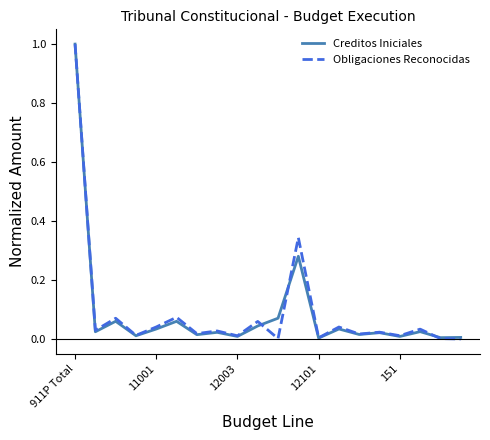

What is the greatest value displayed?

1.0